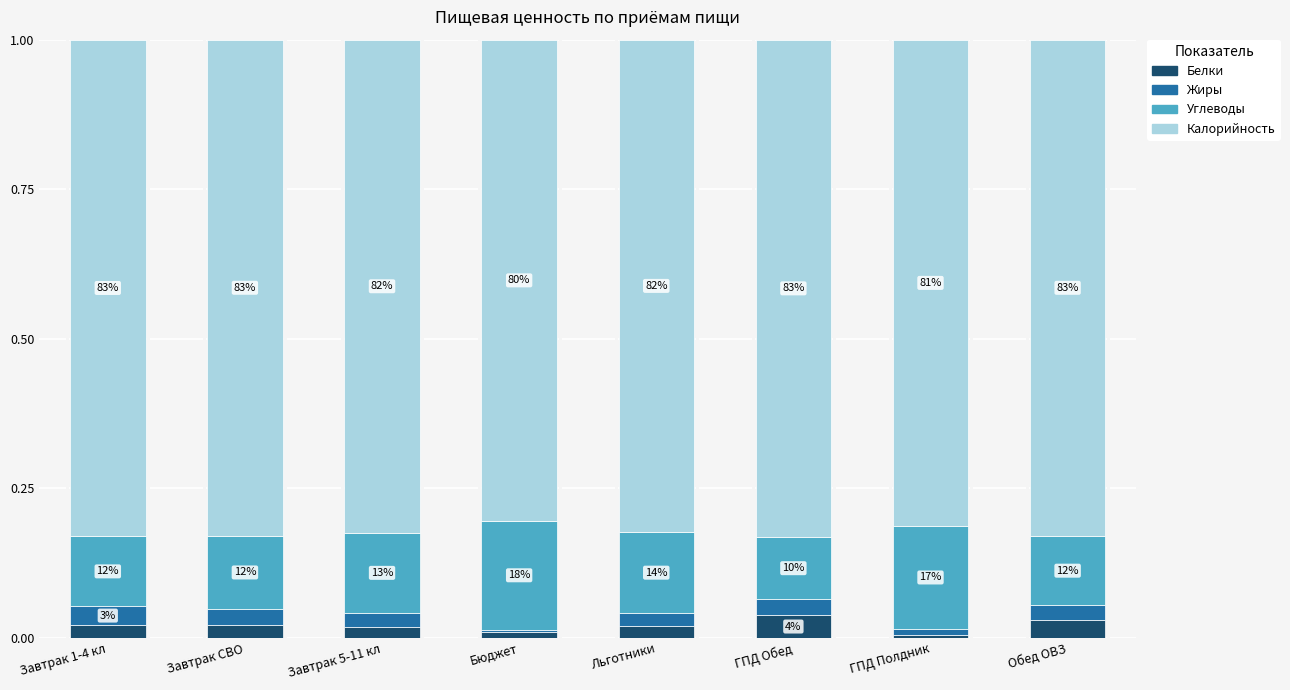

At how many categories does at least one series exceed 0?

8